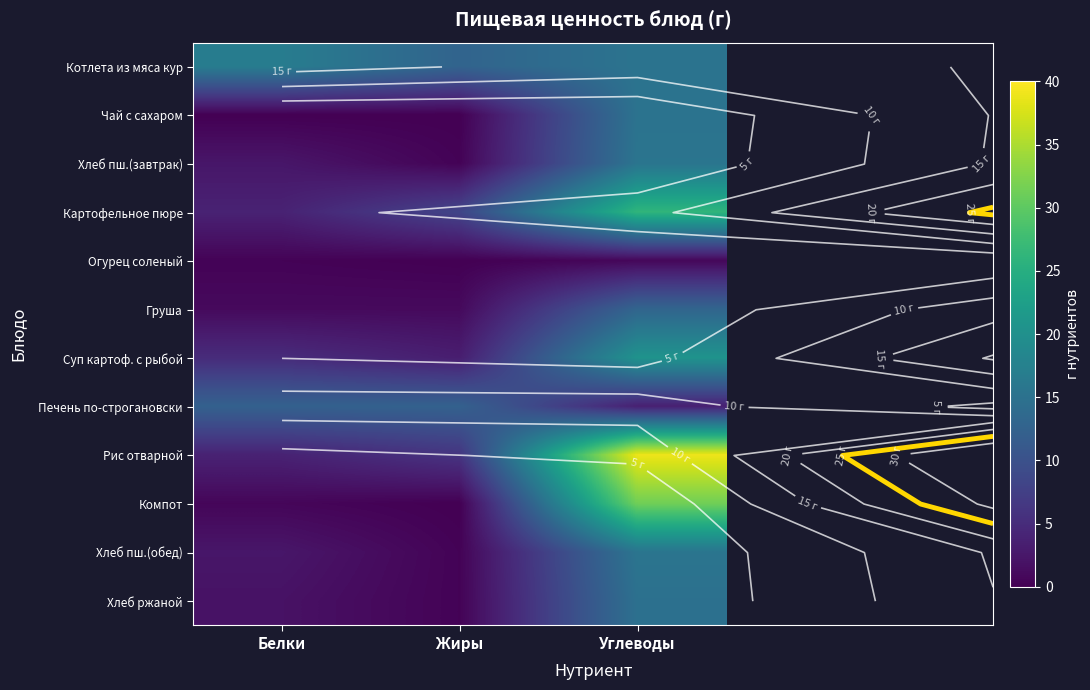

Which series has the largest range (max minus min)?

Рис отварной